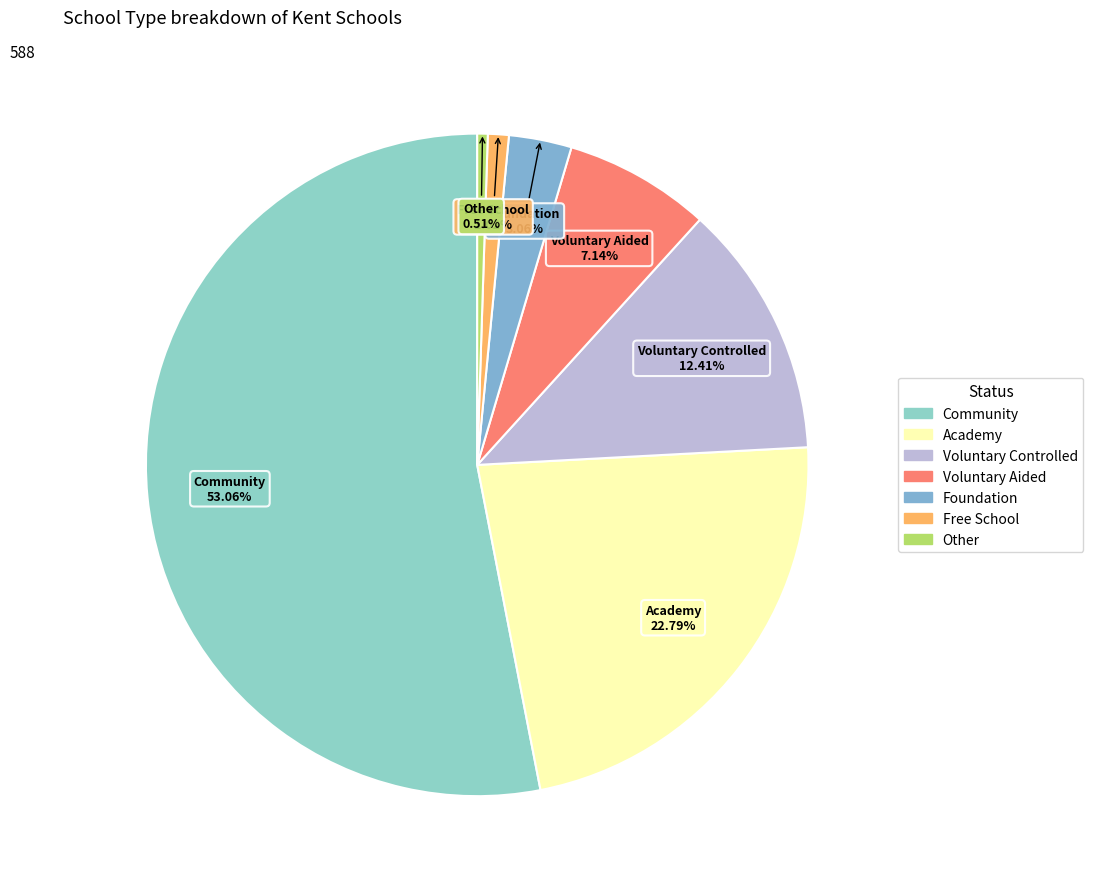

To the nearest percent, what is the combined percentage of Foundation and Other?

4%